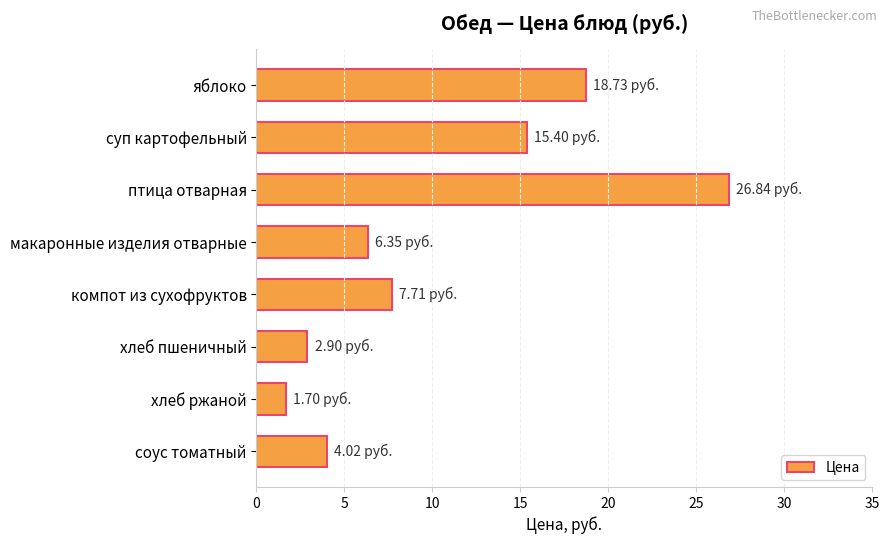

How many distinct data groups are displayed?

1